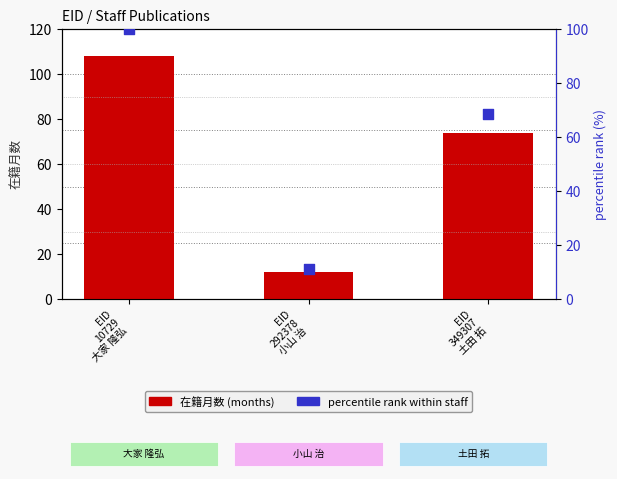

Which series reaches the maximum Y coordinate?

在籍月数 (months)